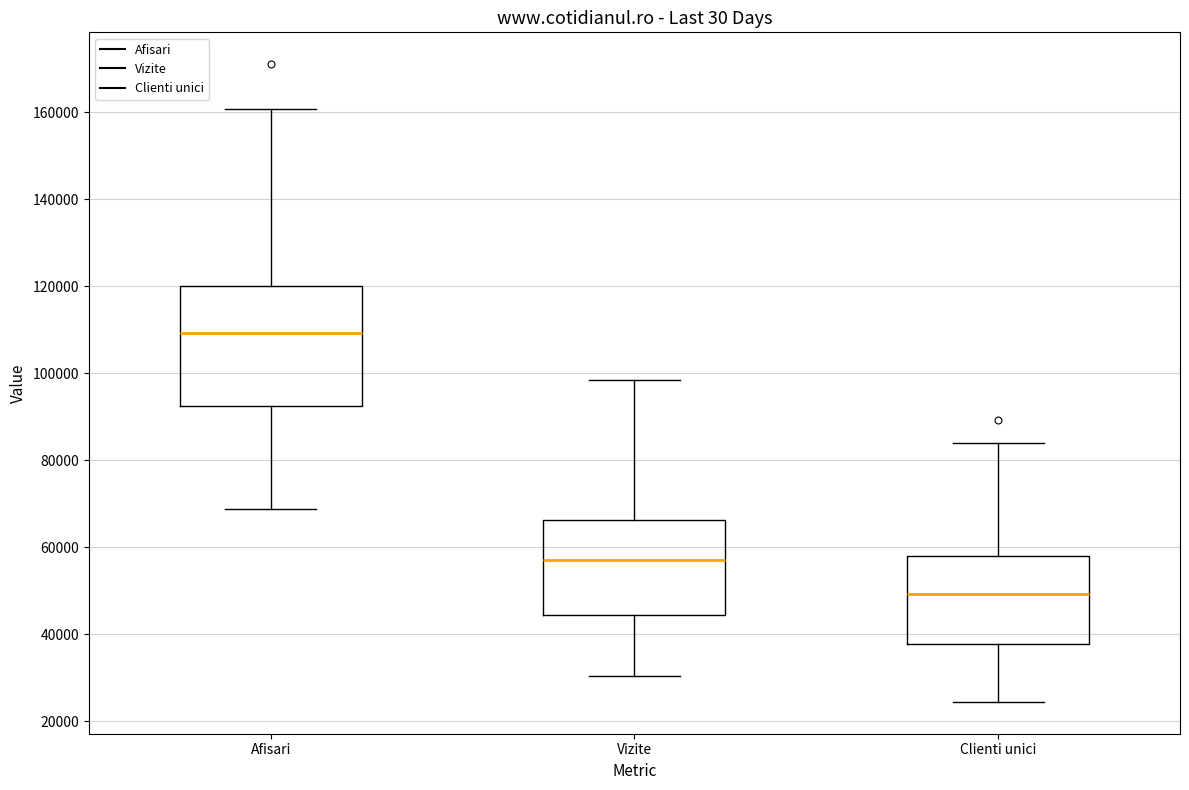

Reading left to right, transcribe this box plot: for each box, give where its median line is, the range the box spans, and where its two whiskers end, as read against the y-axis. The values are not printed on the chart, so give them approximately, as read against the axis.

Afisari: median 110000, box 92000 to 120000, whiskers 68000 to 160000
Vizite: median 58000, box 44000 to 66000, whiskers 30000 to 98000
Clienti unici: median 50000, box 38000 to 58000, whiskers 24000 to 84000